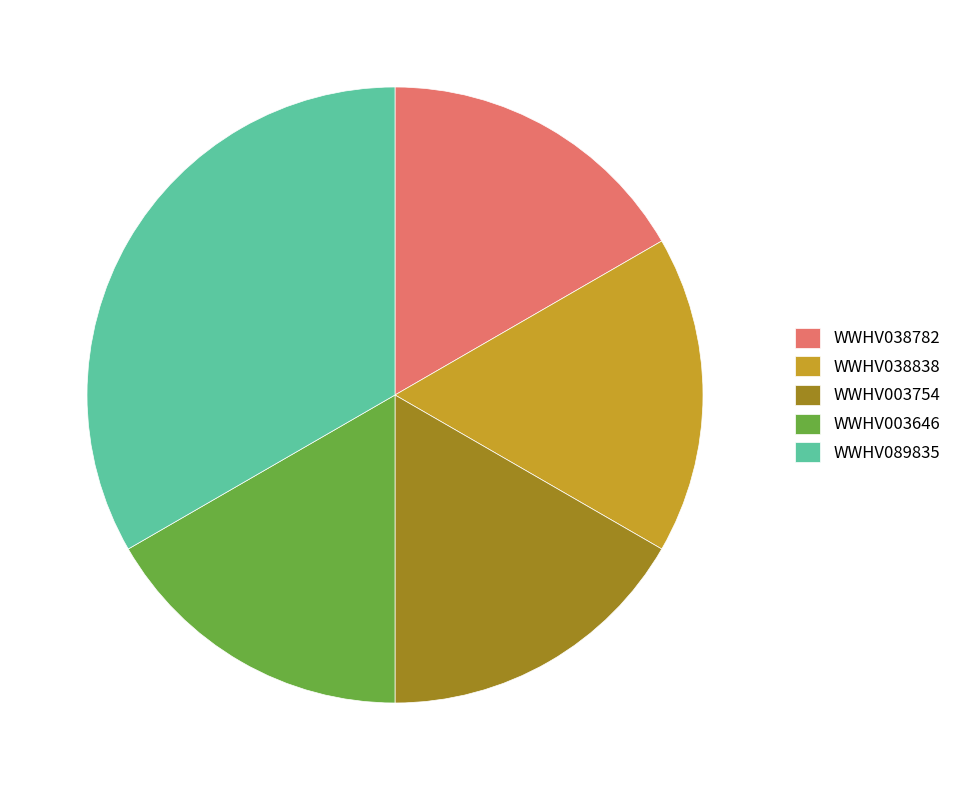

Is WWHV003646 the majority of the pie?

No